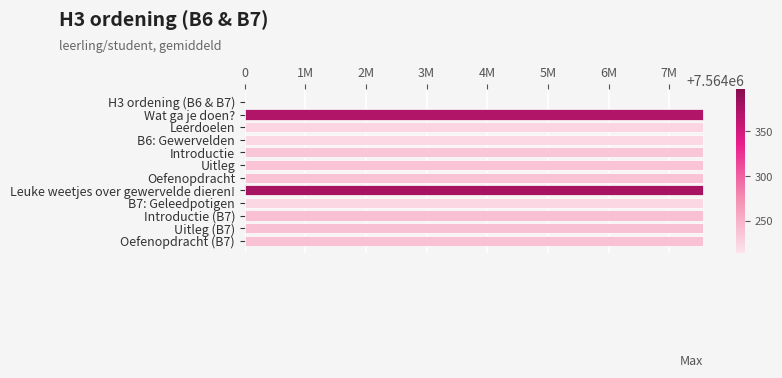

Are the bars horizontal?

Yes